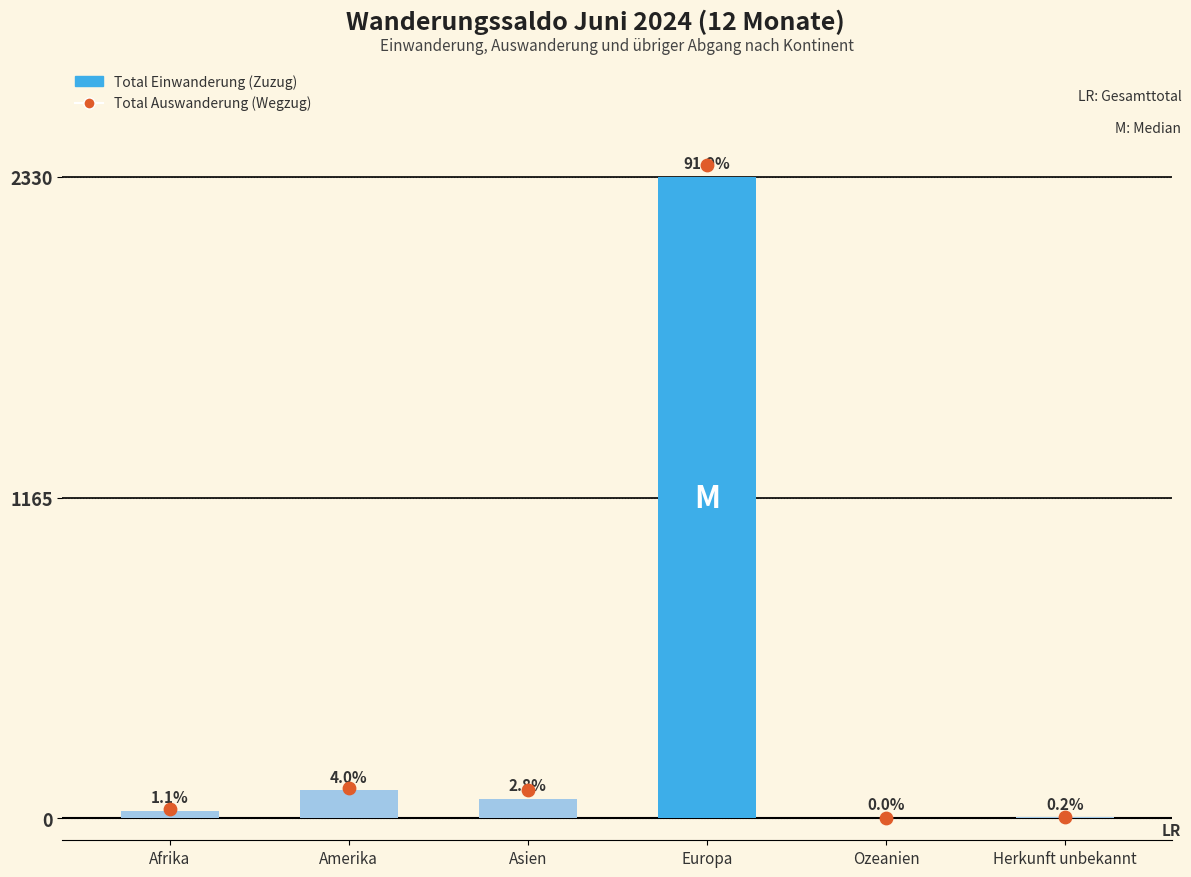

What are all the series names shown in the legend?

Total Einwanderung (Zuzug), Total Auswanderung (Wegzug)